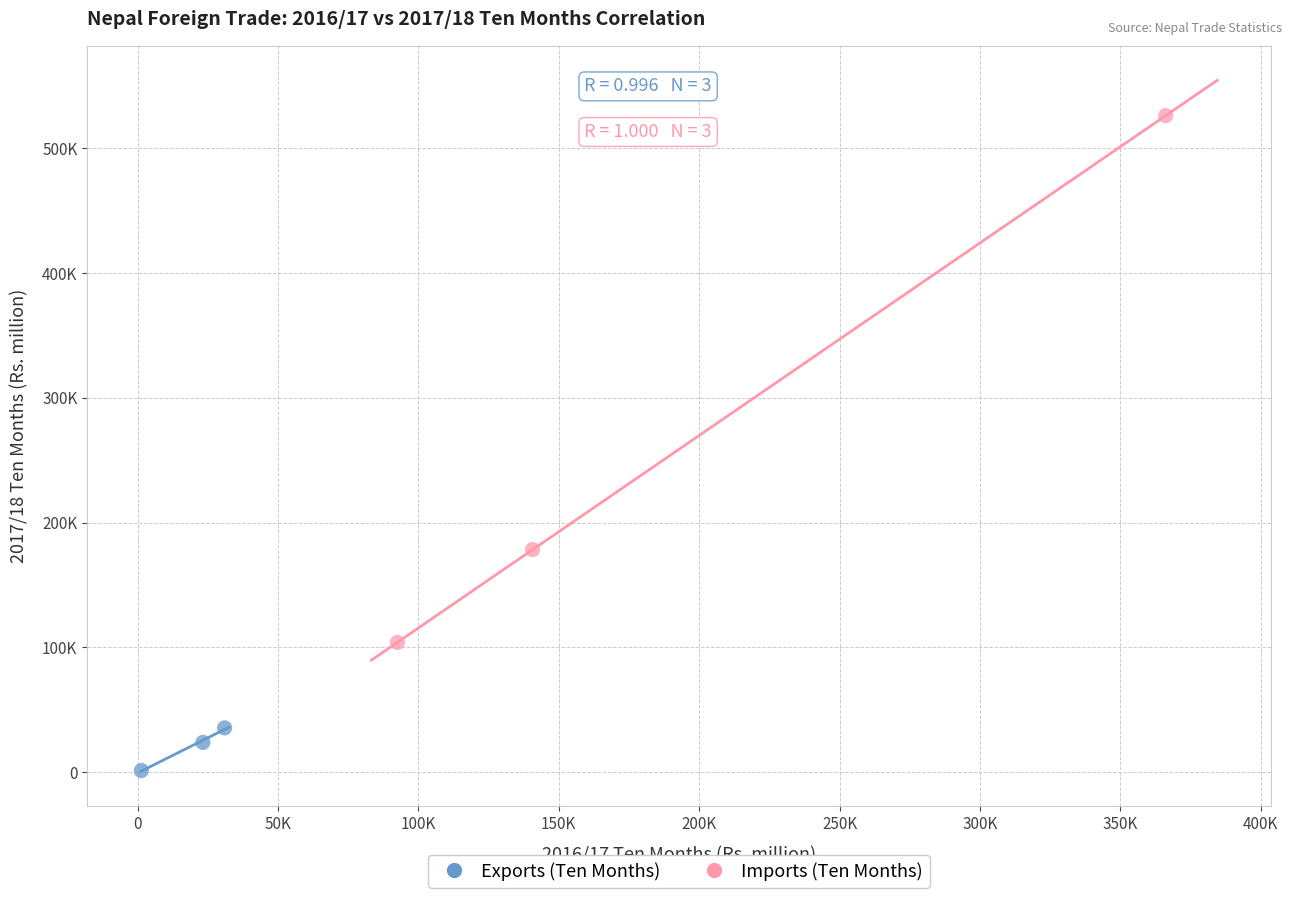

Which series reaches the maximum Y coordinate?

Imports (Ten Months)